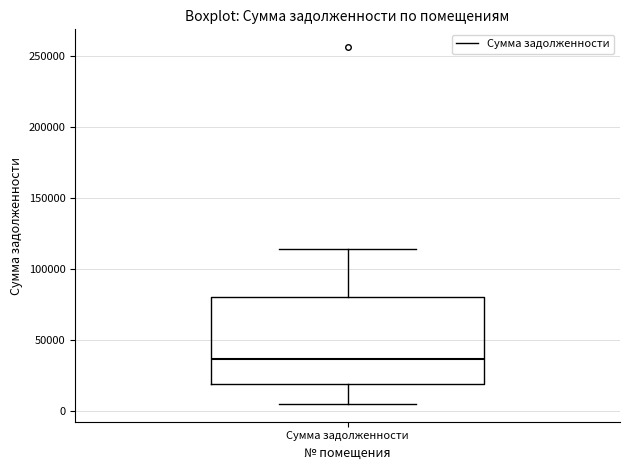

Read this box plot against the y-axis: the position of the median line, the range covered by the box, and the ends of both whiskers. The values are not printed on the chart, so give them approximately, as read against the axis.

median 35000, box 20000 to 80000, whiskers 5000 to 115000